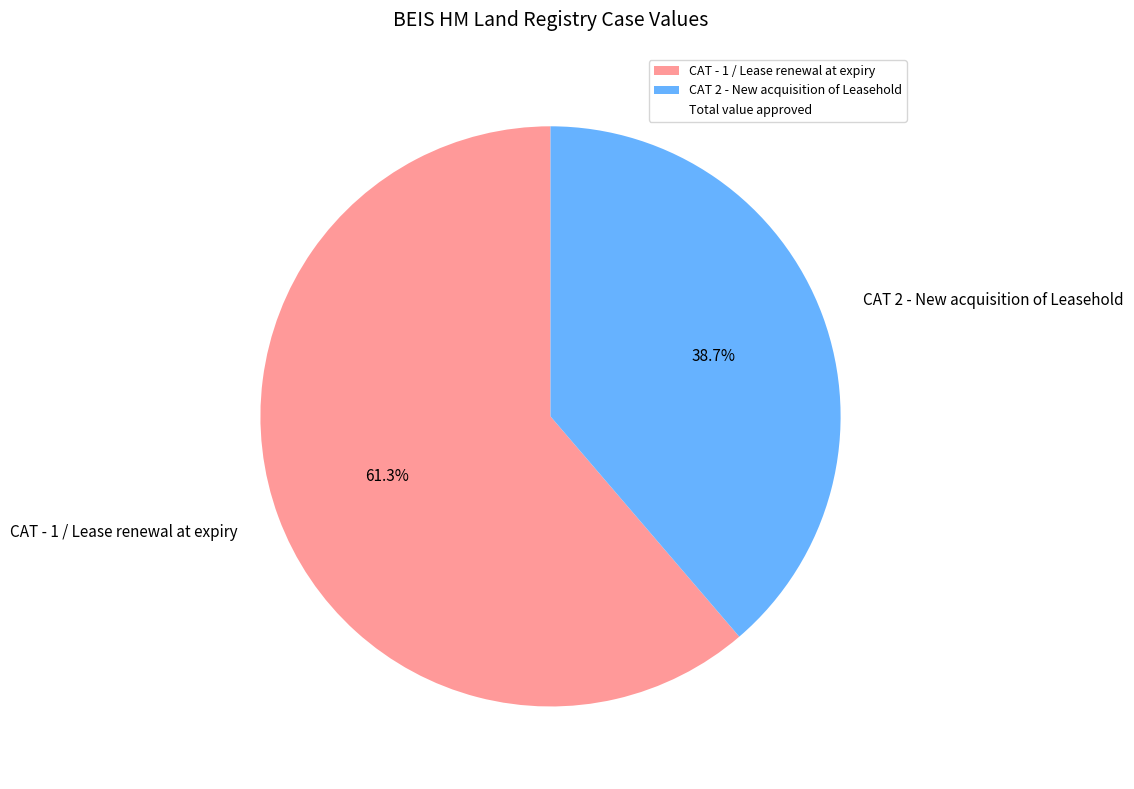

Is it true that CAT 2 - New acquisition of Leasehold is 39% of the pie?

True